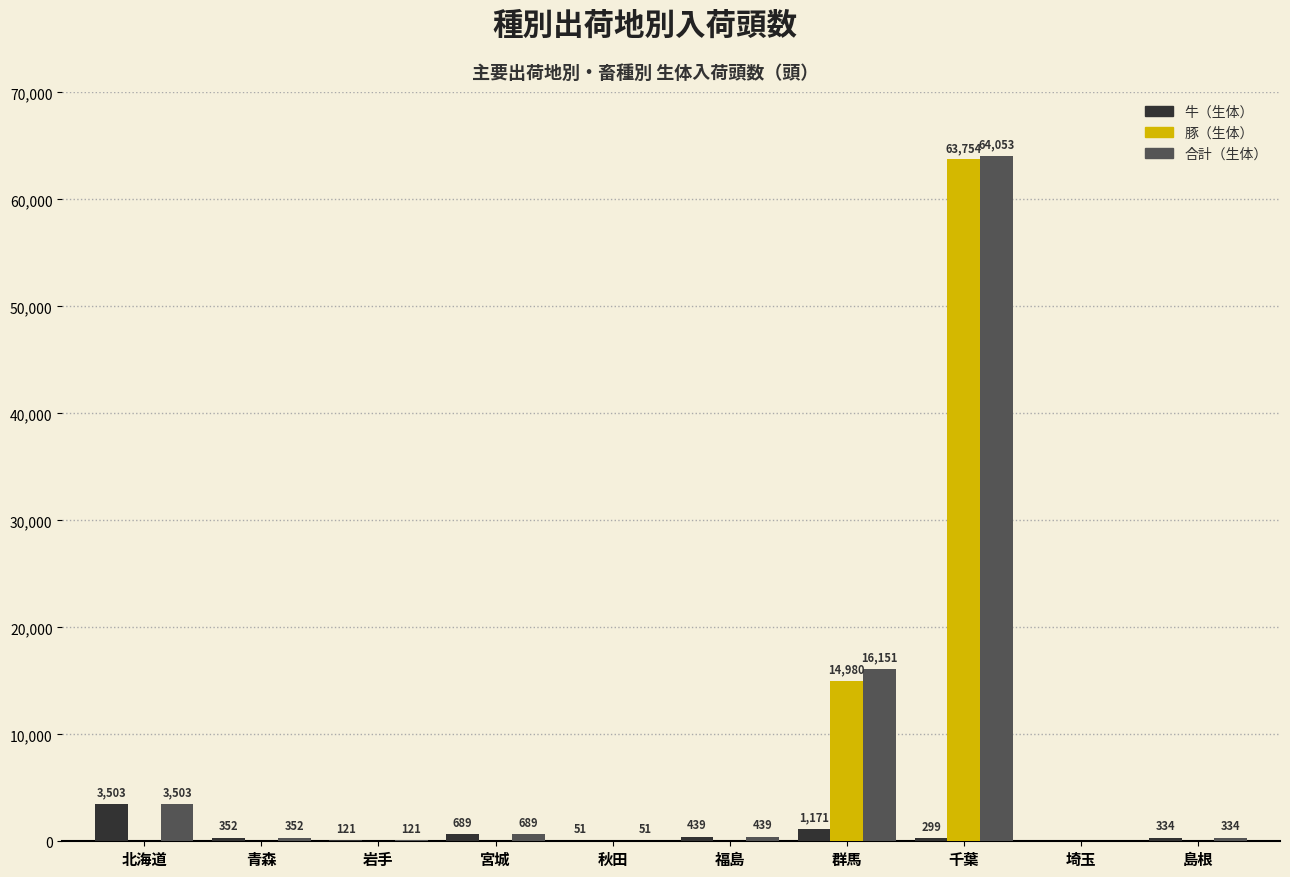

The value of 豚（生体） at 秋田 is 0. True or false?

True